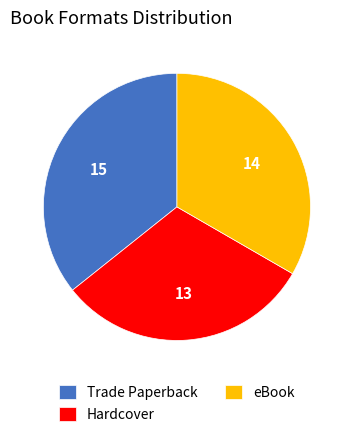

Is it true that Trade Paperback is 42% of the pie?

False